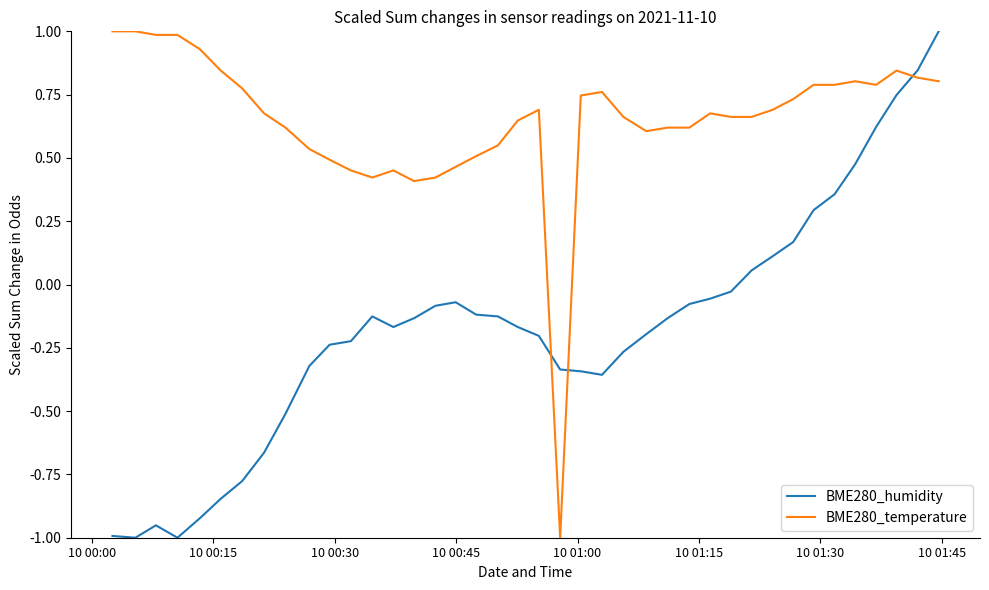

Which series has the largest total across all categories?

BME280_temperature